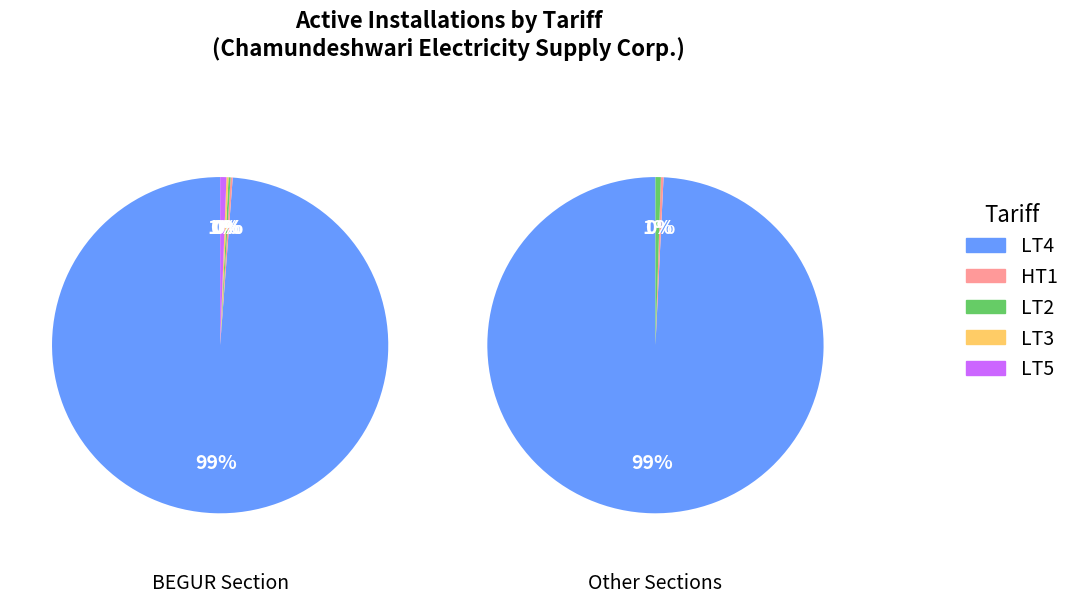

Which category has the biggest portion of the pie?

LT4